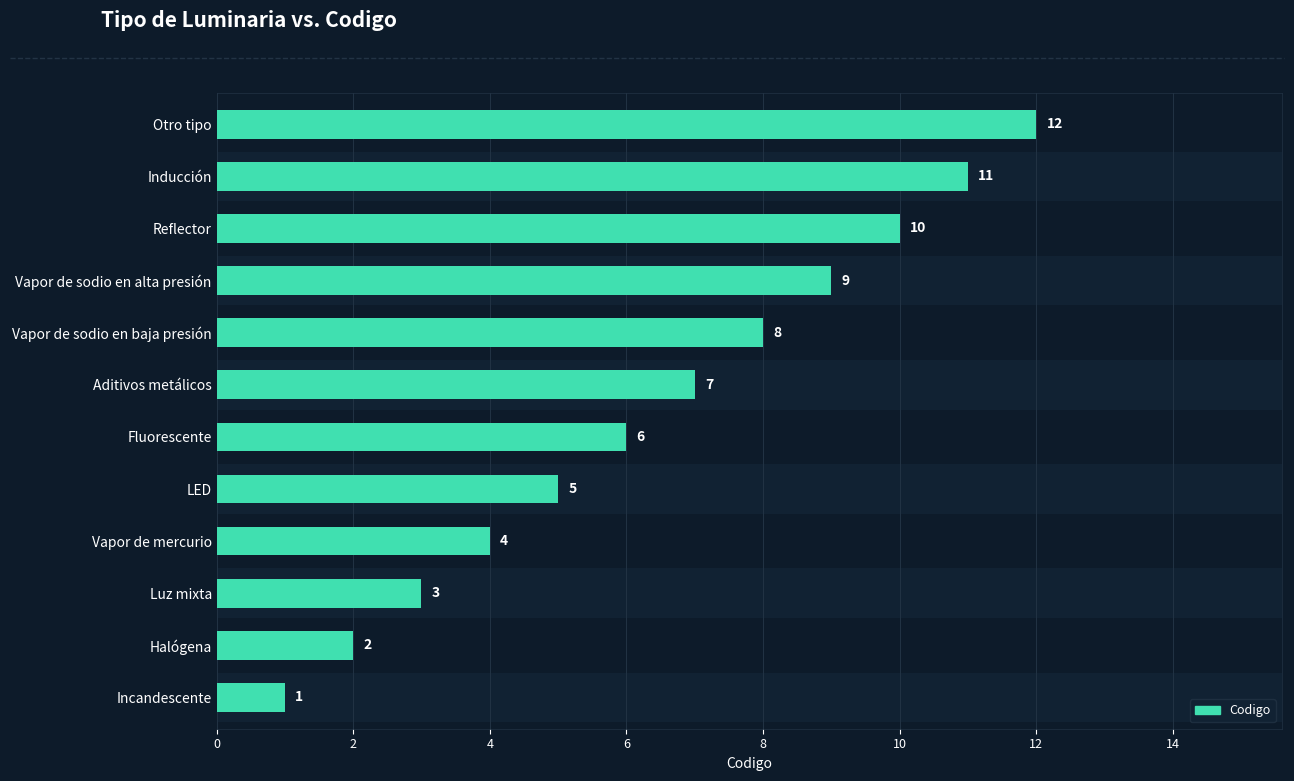

Reading right to left, transcribe all the data shown in this chart.

12	11	10	9	8	7	6	5	4	3	2	1